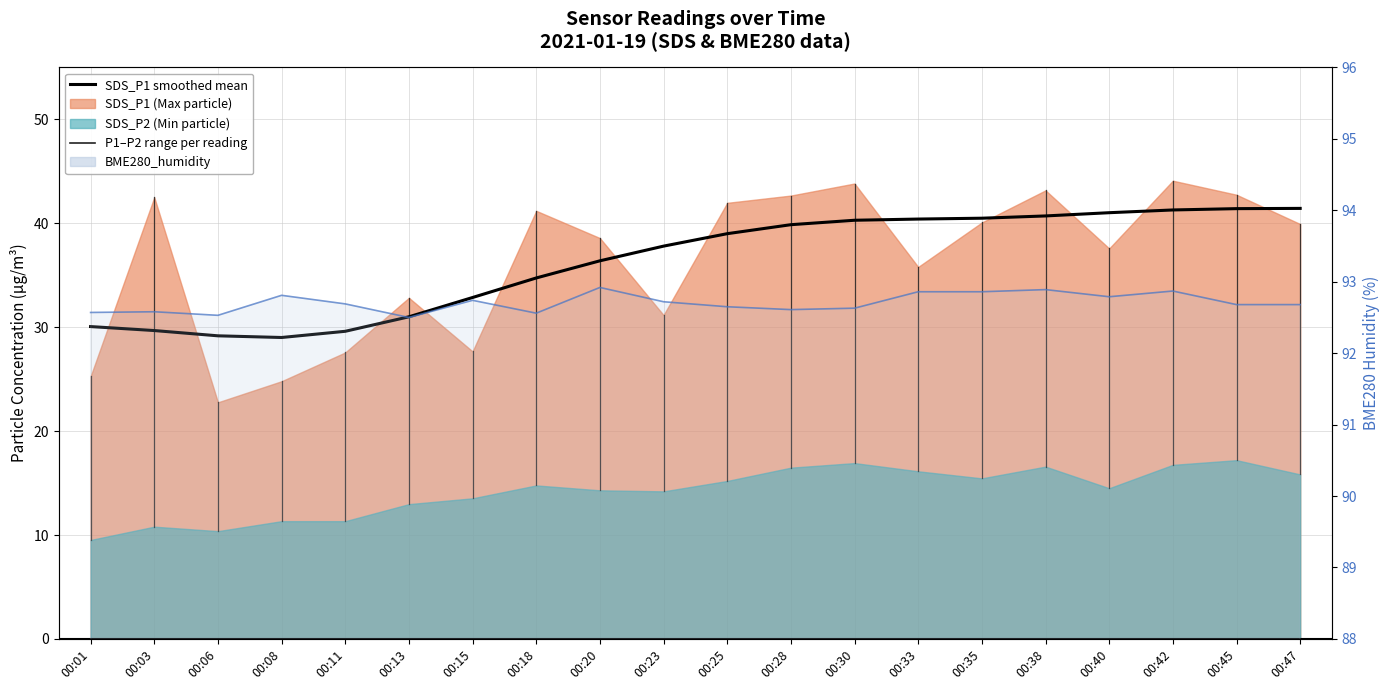

Which series has the largest total across all categories?

BME280_humidity line